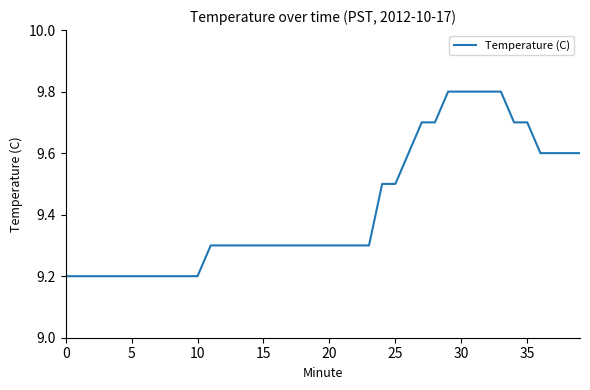

What is the difference between the maximum and minimum values?

0.6